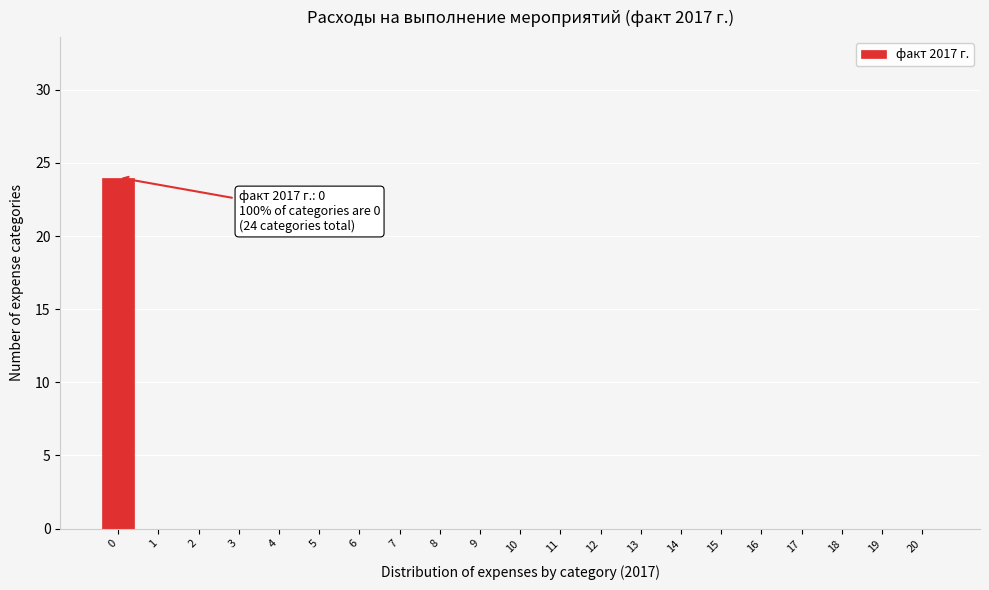

Reading left to right, what are all the values shown in this chart?

0=24	1=0	2=0	3=0	4=0	5=0	6=0	7=0	8=0	9=0	10=0	11=0	12=0	13=0	14=0	15=0	16=0	17=0	18=0	19=0	20=0